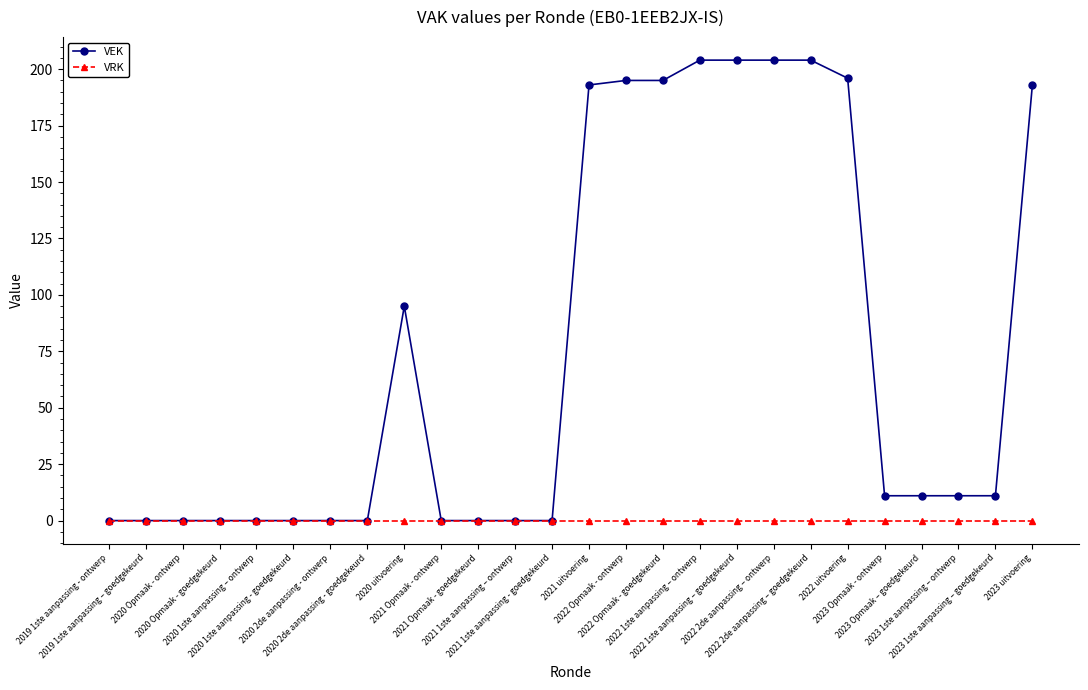

Which series has the largest range (max minus min)?

VEK